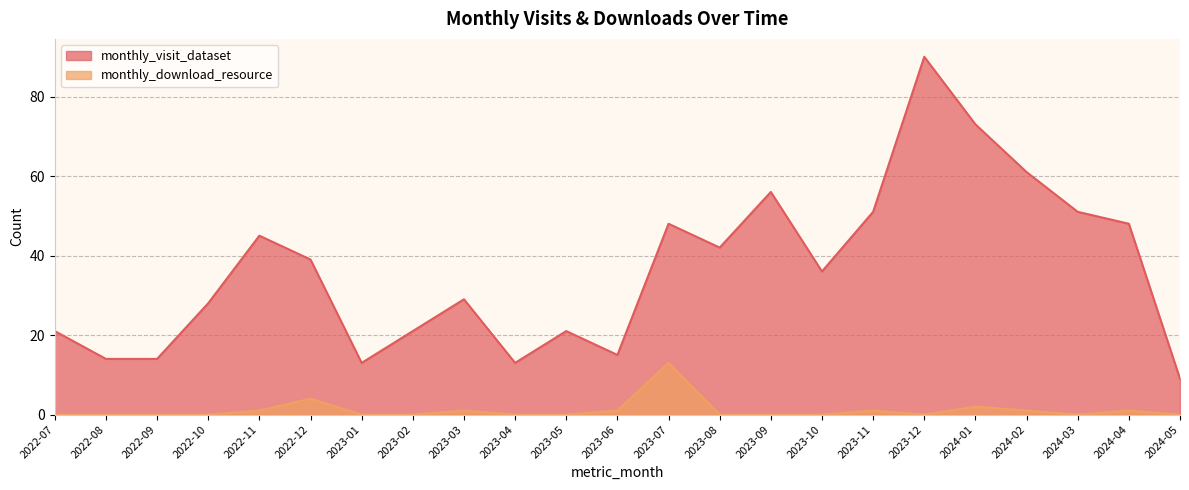

What are all the series names shown in the legend?

monthly_visit_dataset, monthly_download_resource